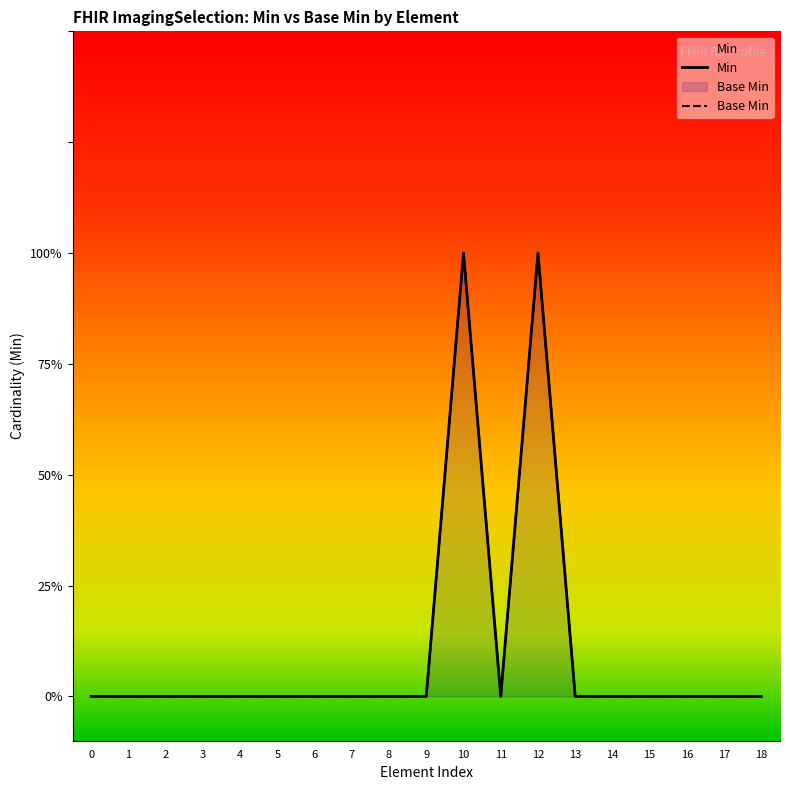

Rank the series at 5 from highest to lowest value.

Min, Base Min